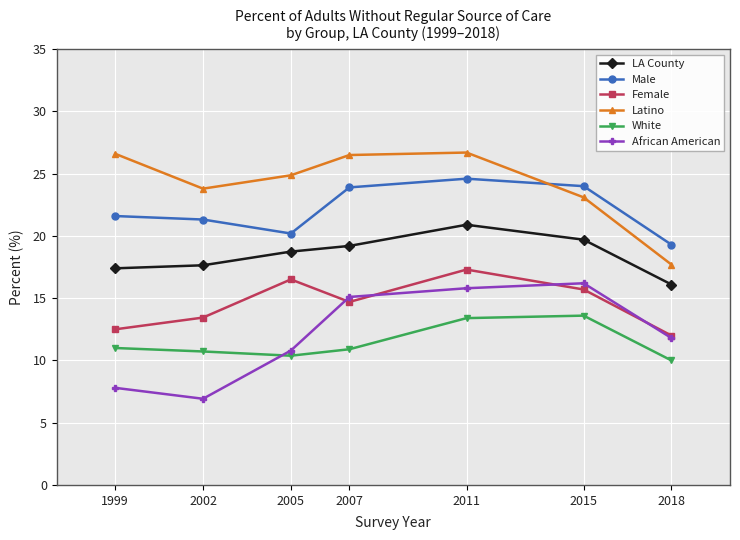

What are all the series names shown in the legend?

LA County, Male, Female, Latino, White, African American